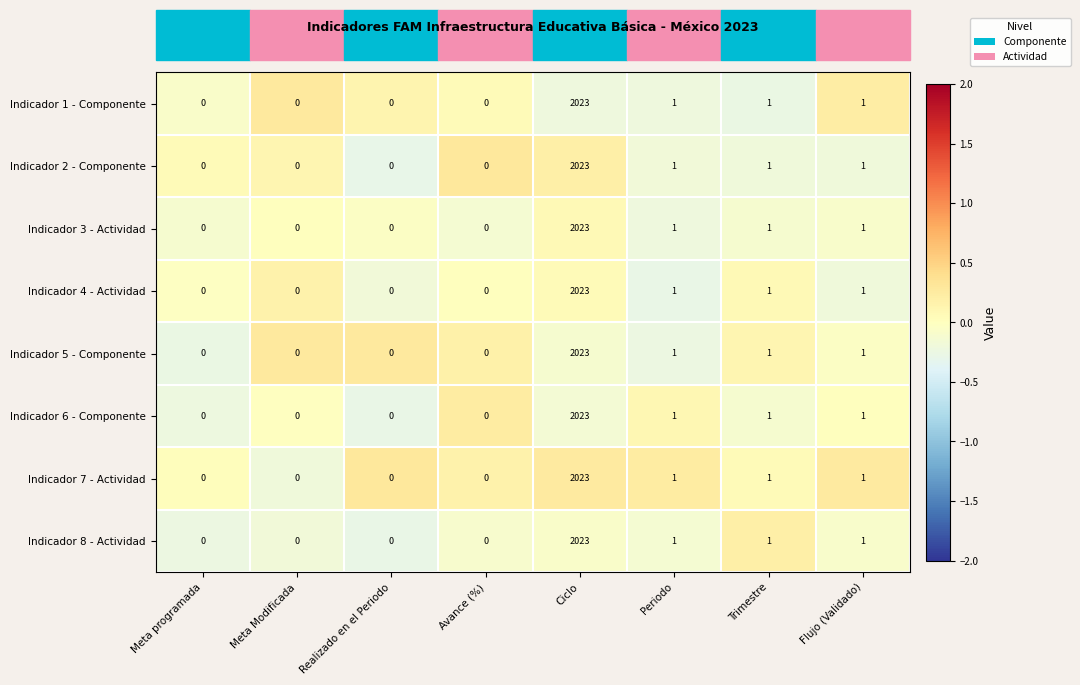

What is the total value across all series at Trimestre?

8